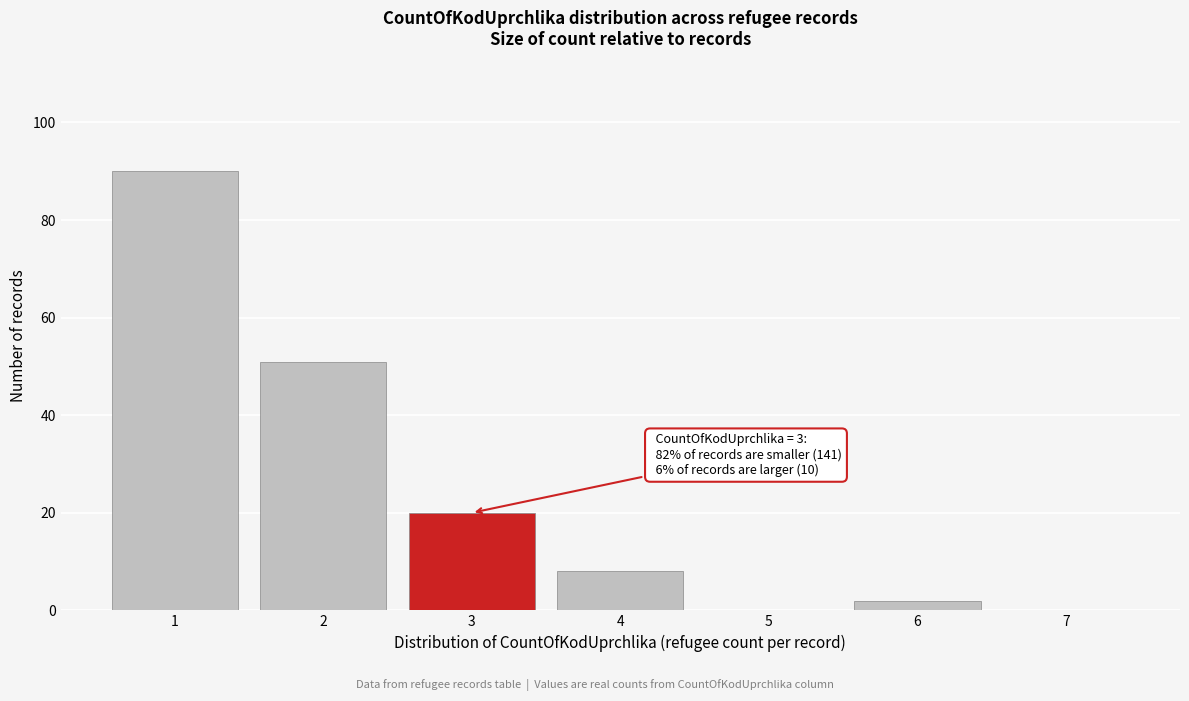

Reading left to right, transcribe all the data shown in this chart.

1=90	2=51	3=20	4=8	5=0	6=2	7=0